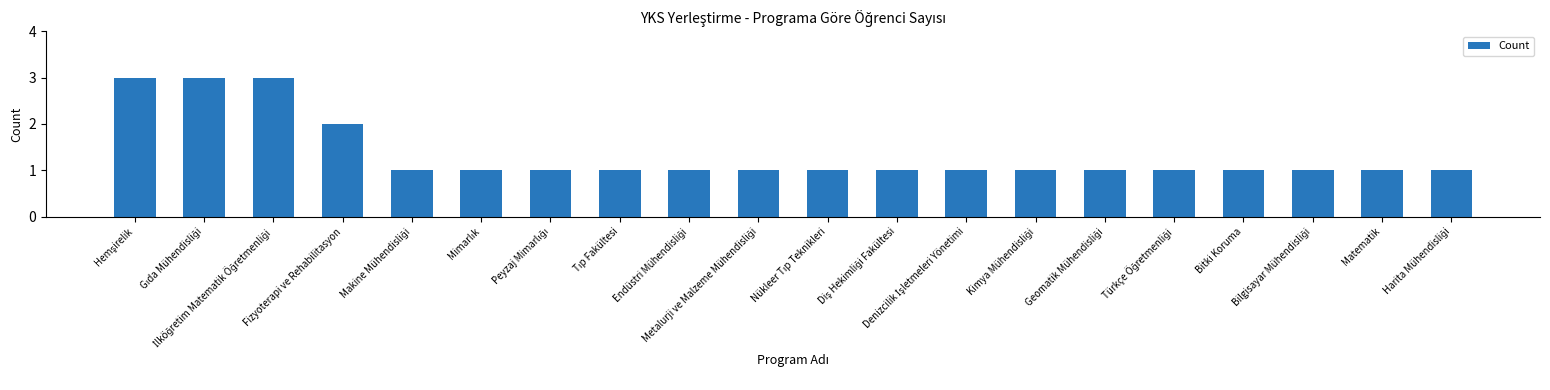

What is the value of the 2nd bar from the left?

3